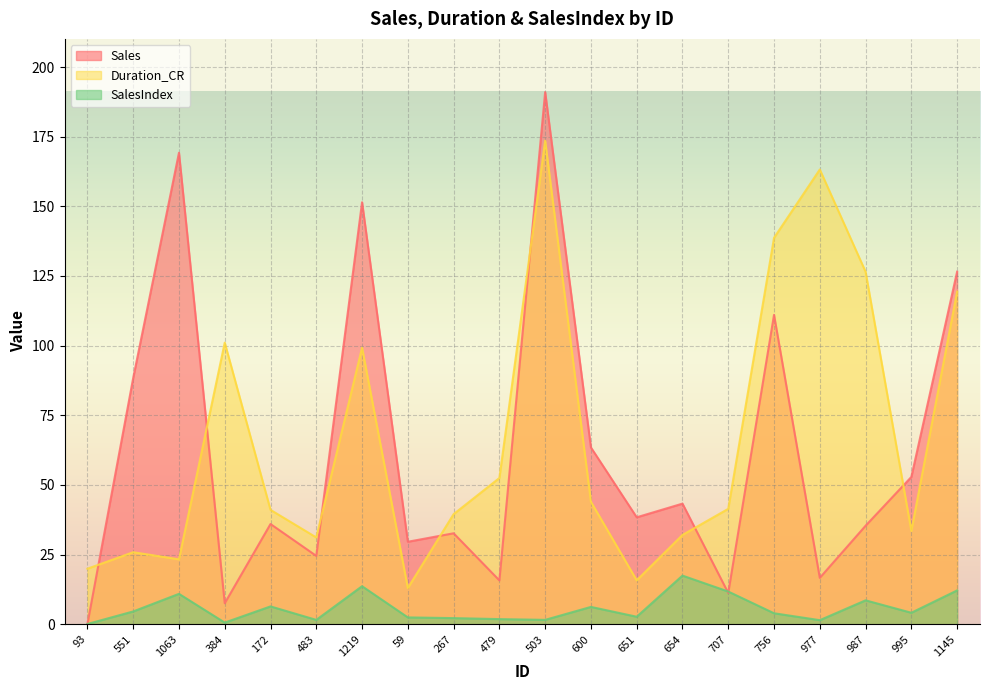

Is it true that SalesIndex equals 4.1 at 995?

True